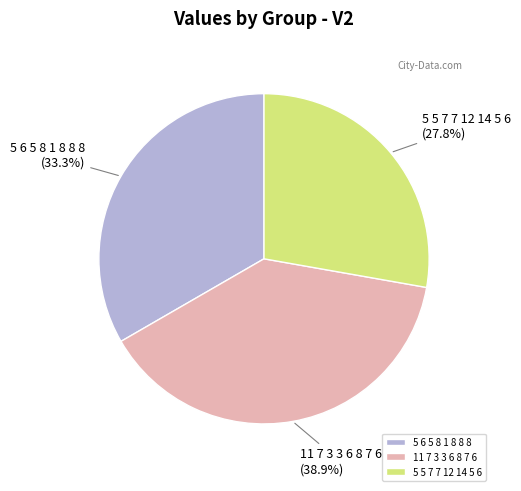

How many segments does this pie chart have?

3